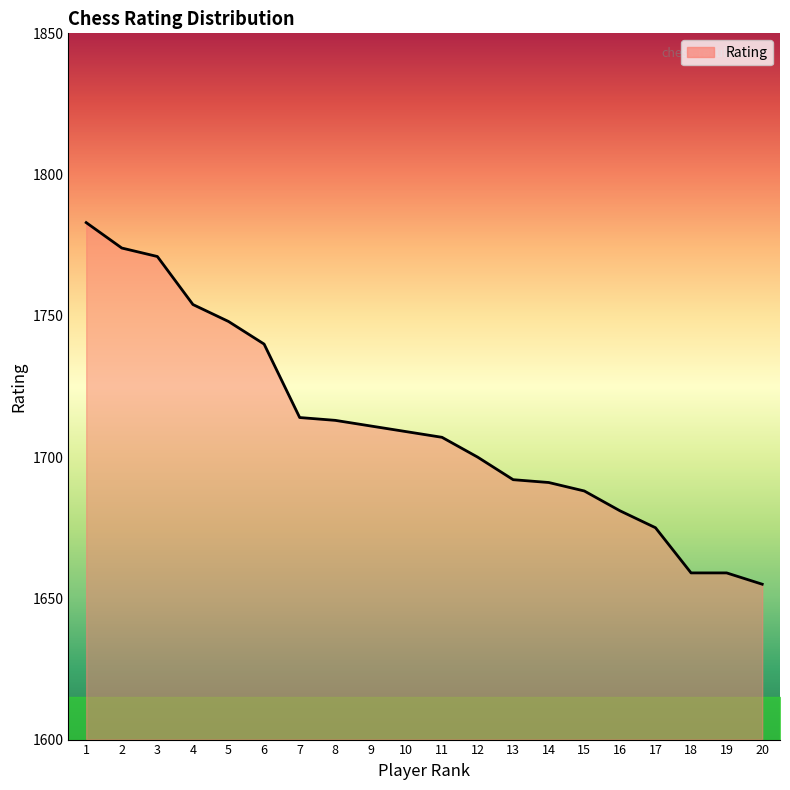

Reading left to right, what are all the values shown in this chart?

1783	1774	1771	1754	1748	1740	1714	1713	1711	1709	1707	1700	1692	1691	1688	1681	1675	1659	1659	1655